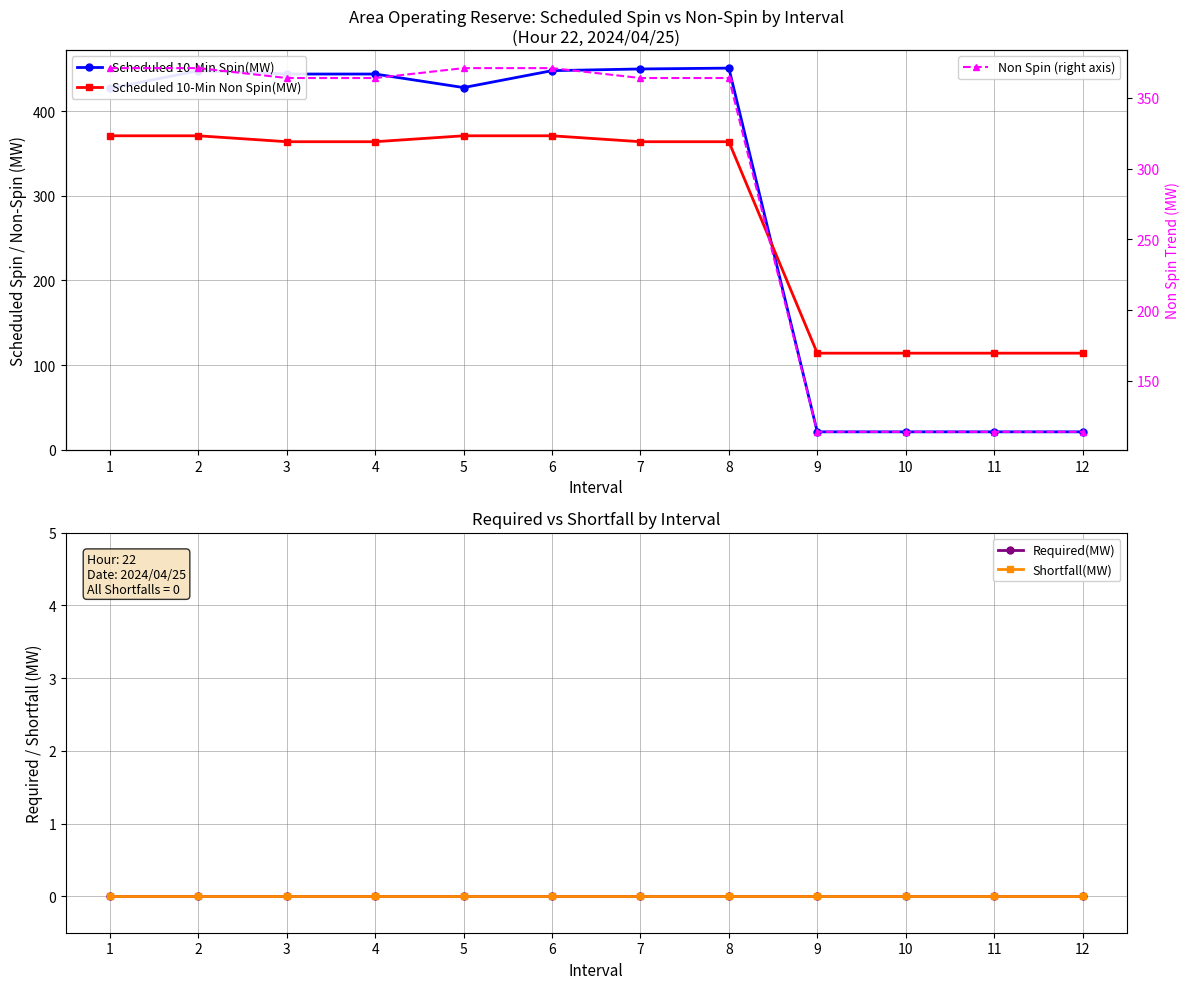

What is the highest value of the Scheduled 10-Min Spin(MW) series?

451